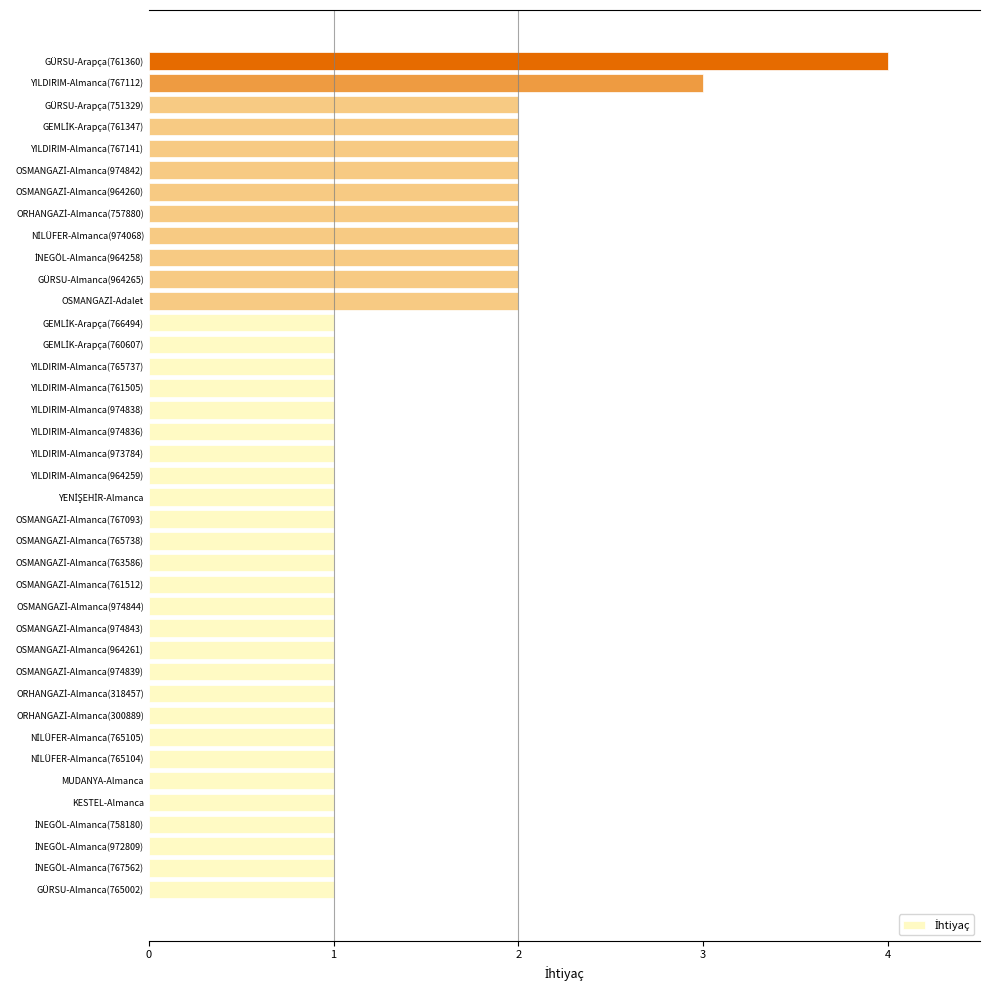

What is the average value?

1